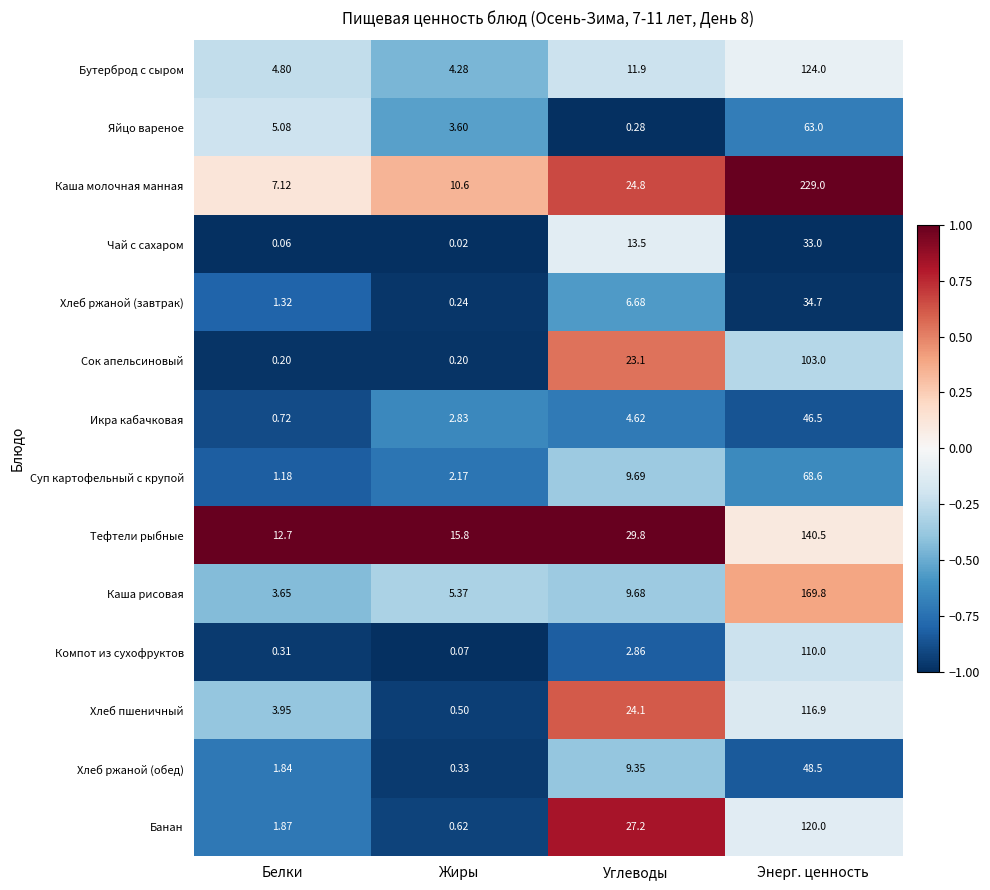

Which series has the largest range (max minus min)?

Каша молочная манная